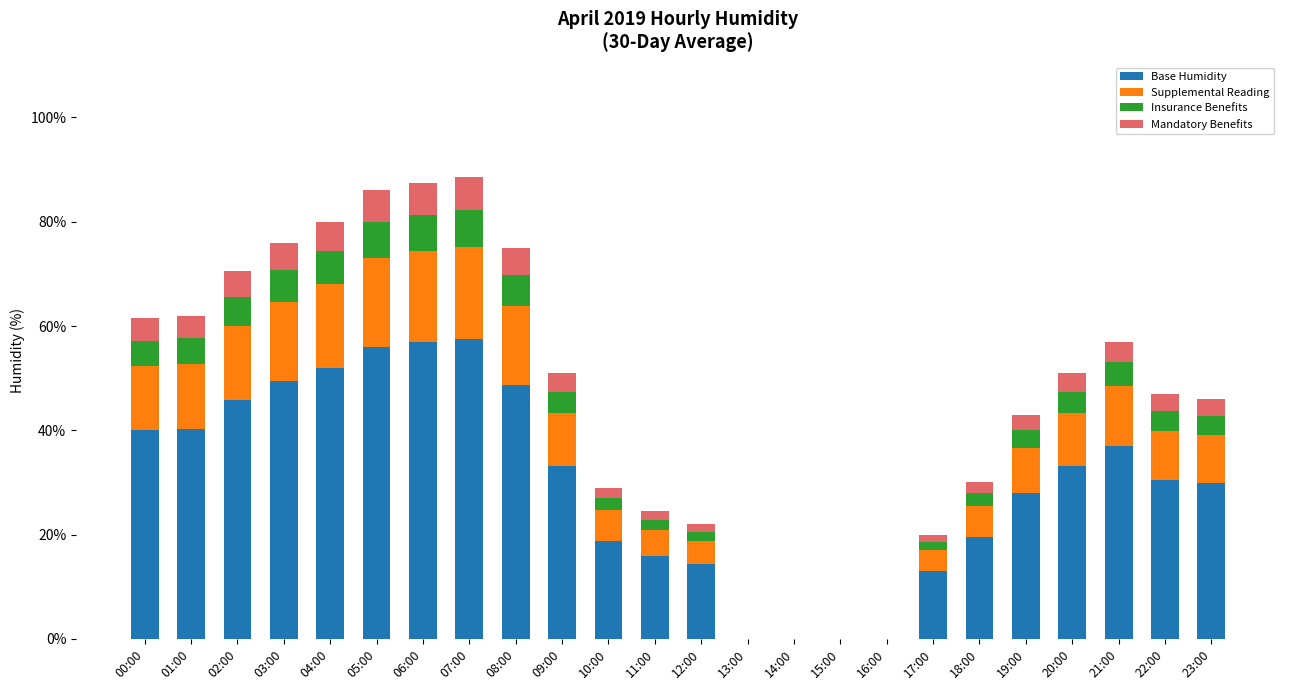

Is it true that Base Humidity equals 45.8 at 02:00?

True